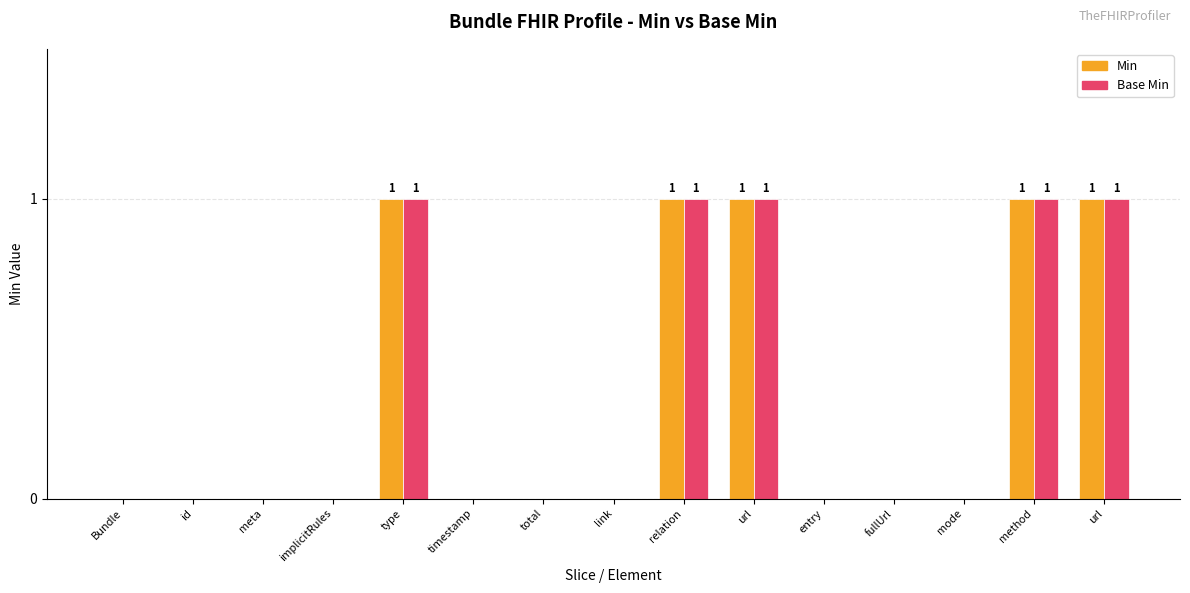

Between Bundle and timestamp, which series saw the biggest shift?

Min